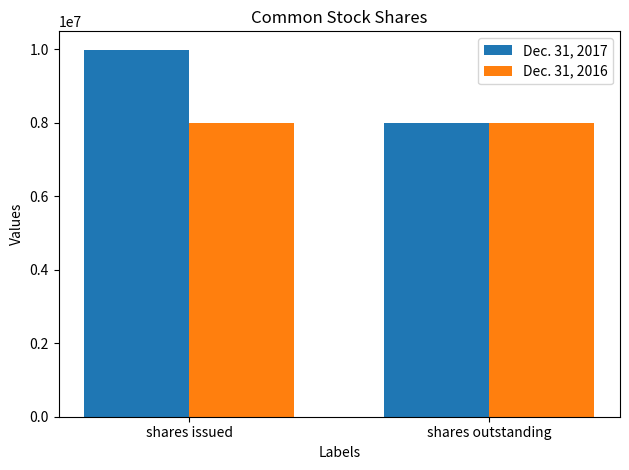

What is the label of the 2nd bar from the right?

shares issued